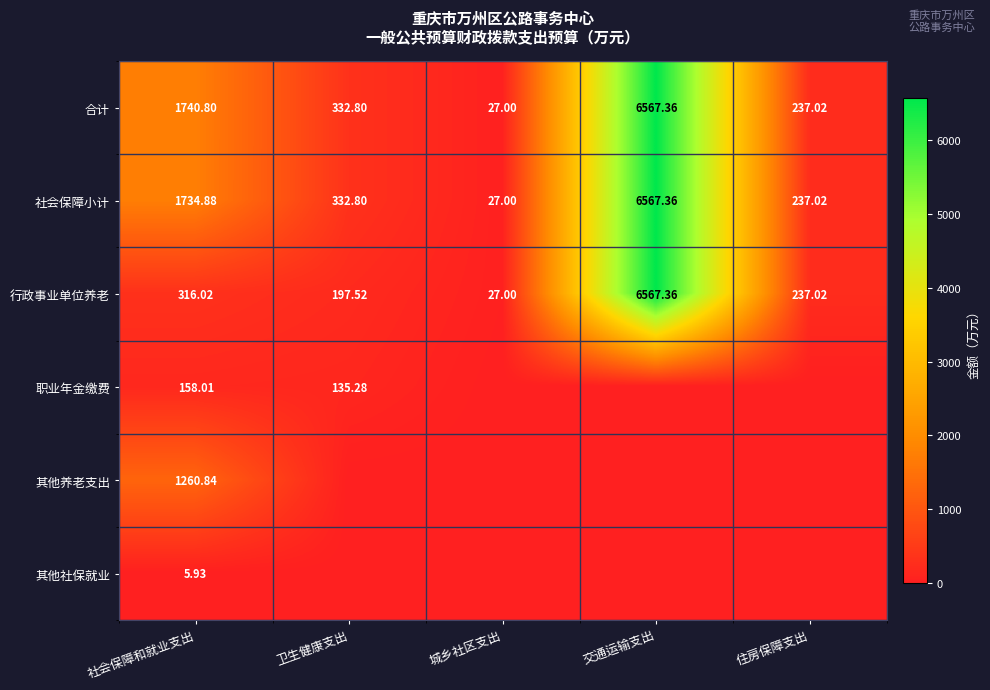

What is the sum of the 合计 values at 城乡社区支出 and 社会保障和就业支出?

1767.8